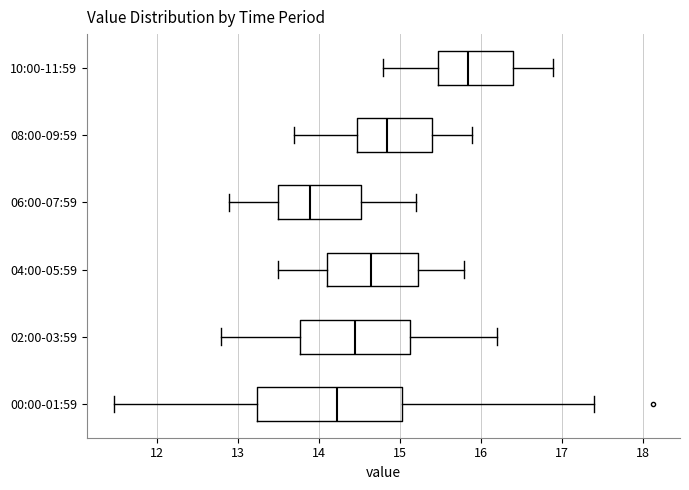

Which box's median line is the furthest to the right?

10:00-11:59